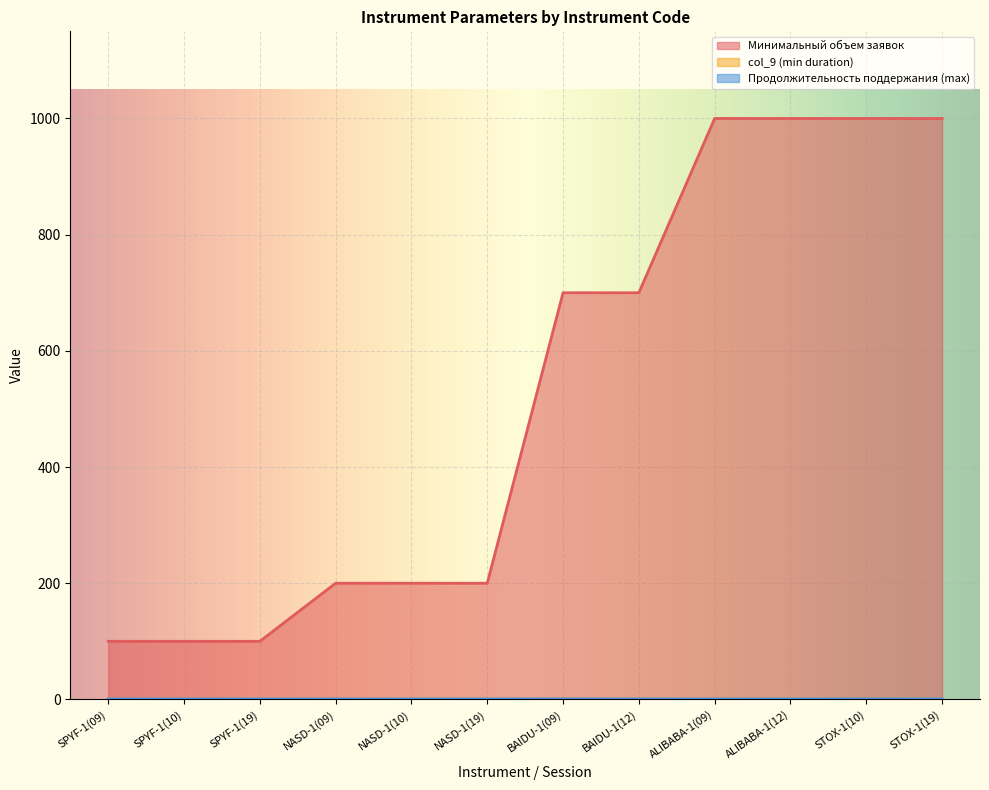

What is the spread (max minus min) of values at NASD-1(10)?

199.4